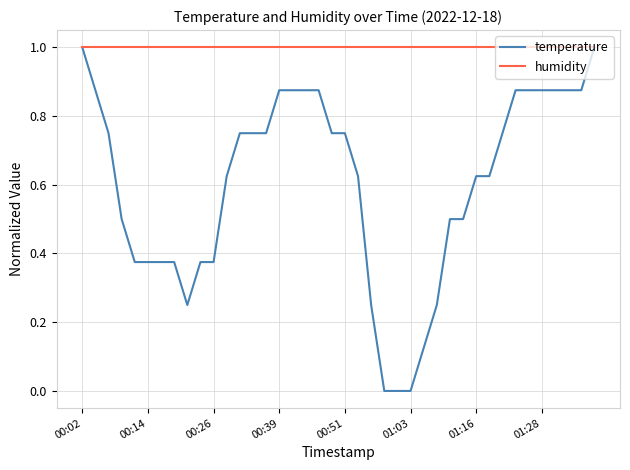

Rank the series by their average value, from lowest to highest.

temperature, humidity